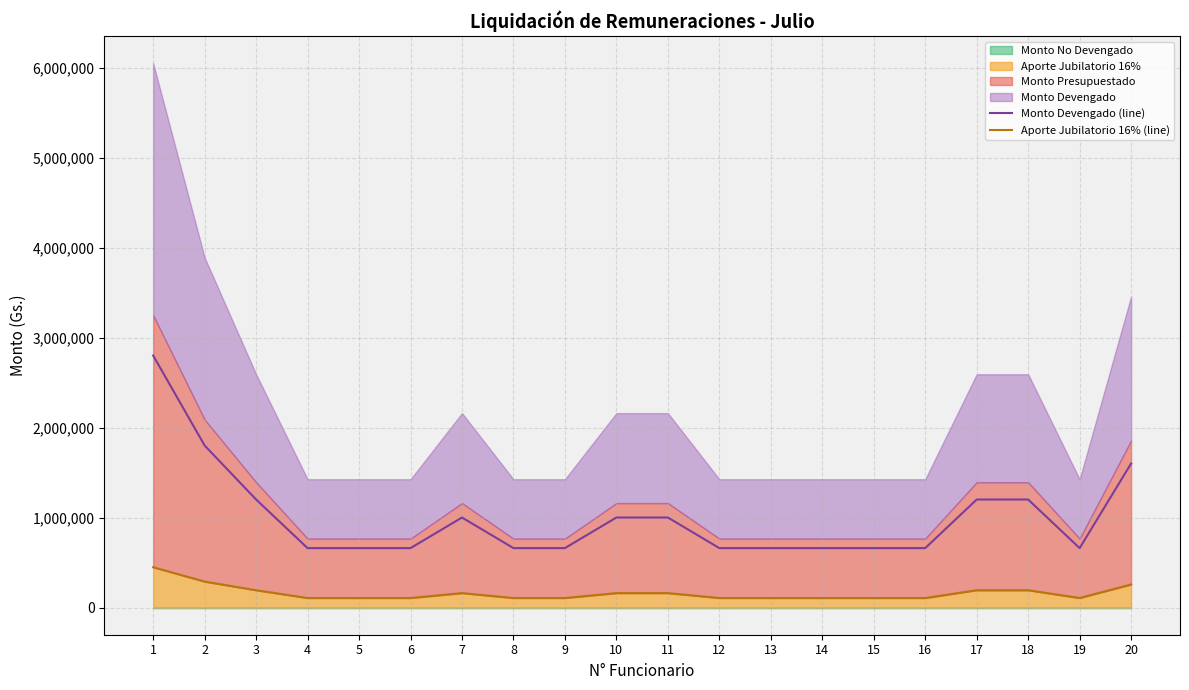

Reading left to right, extract all data points from this chart.

Monto Devengado (line): 2800000	1800000	1200000	660000	660000	660000	1000000	660000	660000	1000000	1000000	660000	660000	660000	660000	660000	1200000	1200000	660000	1600000
Aporte Jubilatorio 16% (line): 448000	288000	192000	105600	105600	105600	160000	105600	105600	160000	160000	105600	105600	105600	105600	105600	192000	192000	105600	256000